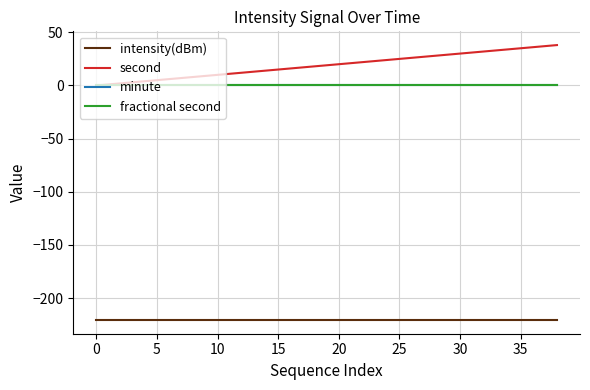

Does the chart display data point markers on the line(s)?

No